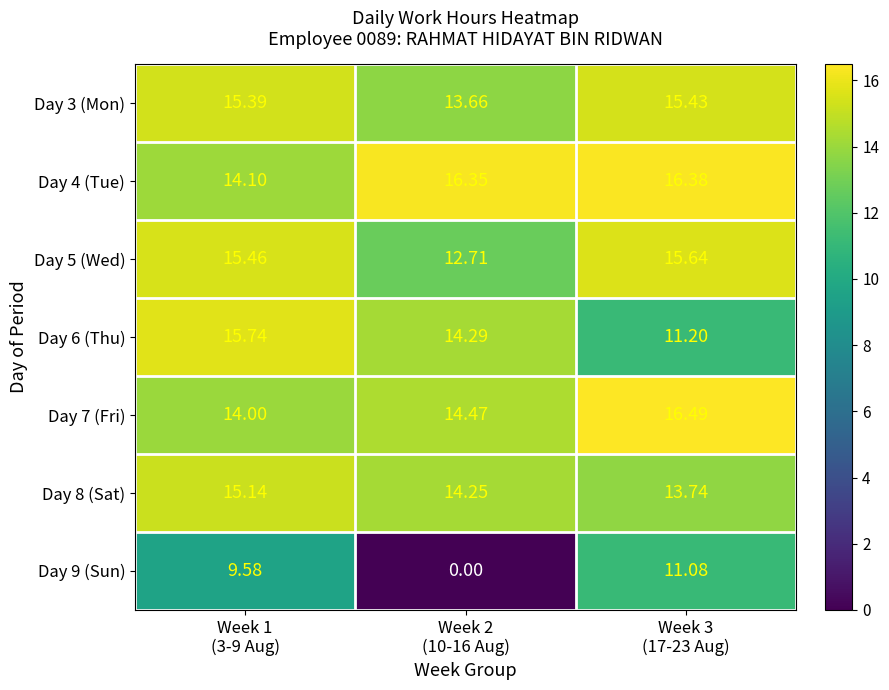

Reading left to right, transcribe all the data shown in this chart.

Day 3 (Mon): Week 1
(3-9 Aug)=15.4	Week 2
(10-16 Aug)=13.7	Week 3
(17-23 Aug)=15.4
Day 4 (Tue): Week 1
(3-9 Aug)=14.1	Week 2
(10-16 Aug)=16.4	Week 3
(17-23 Aug)=16.4
Day 5 (Wed): Week 1
(3-9 Aug)=15.5	Week 2
(10-16 Aug)=12.7	Week 3
(17-23 Aug)=15.6
Day 6 (Thu): Week 1
(3-9 Aug)=15.7	Week 2
(10-16 Aug)=14.3	Week 3
(17-23 Aug)=11.2
Day 7 (Fri): Week 1
(3-9 Aug)=14.0	Week 2
(10-16 Aug)=14.5	Week 3
(17-23 Aug)=16.5
Day 8 (Sat): Week 1
(3-9 Aug)=15.1	Week 2
(10-16 Aug)=14.2	Week 3
(17-23 Aug)=13.7
Day 9 (Sun): Week 1
(3-9 Aug)=9.6	Week 2
(10-16 Aug)=0.0	Week 3
(17-23 Aug)=11.1